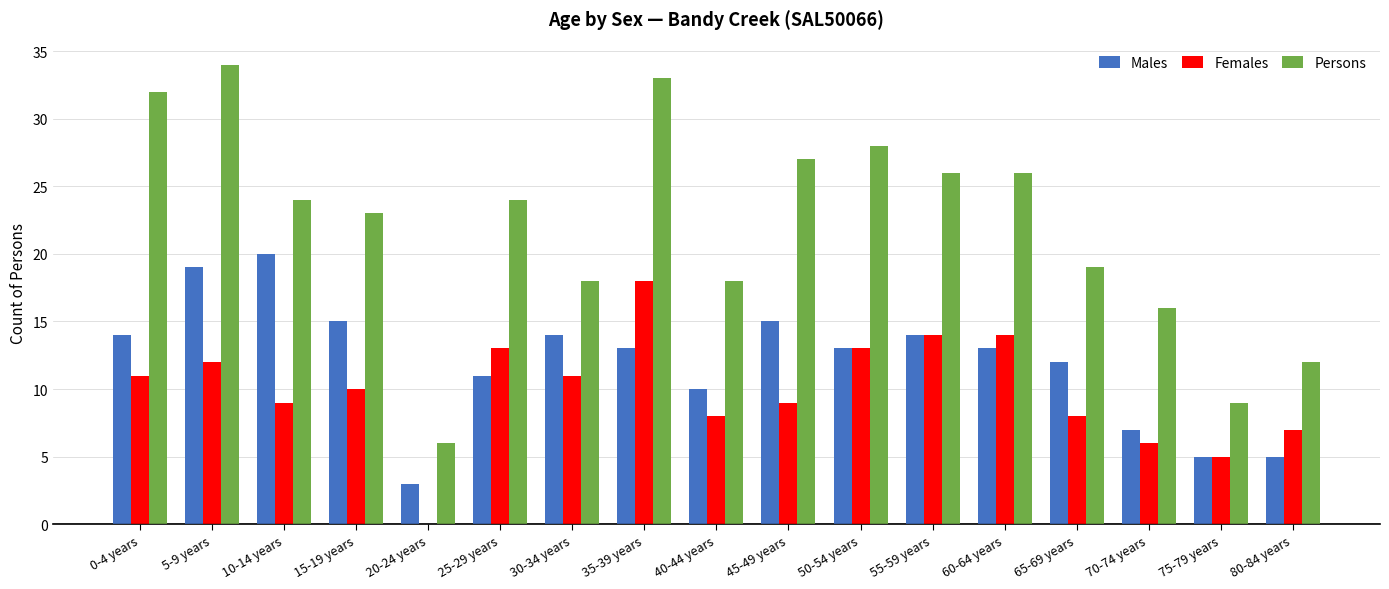

At which category does the chart reach its peak across all series?

5-9 years